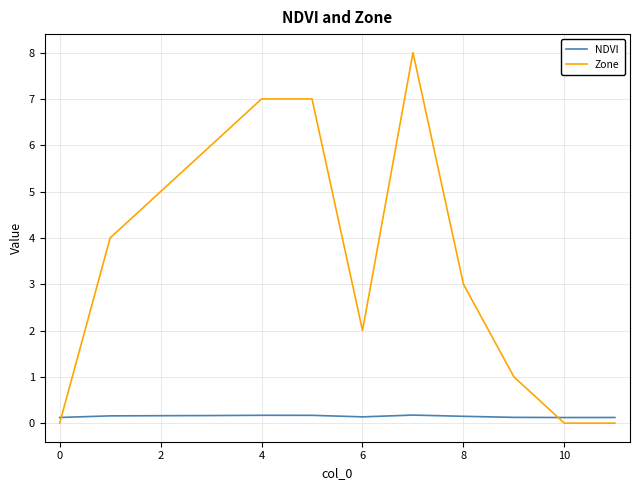

Which series has the largest range (max minus min)?

Zone